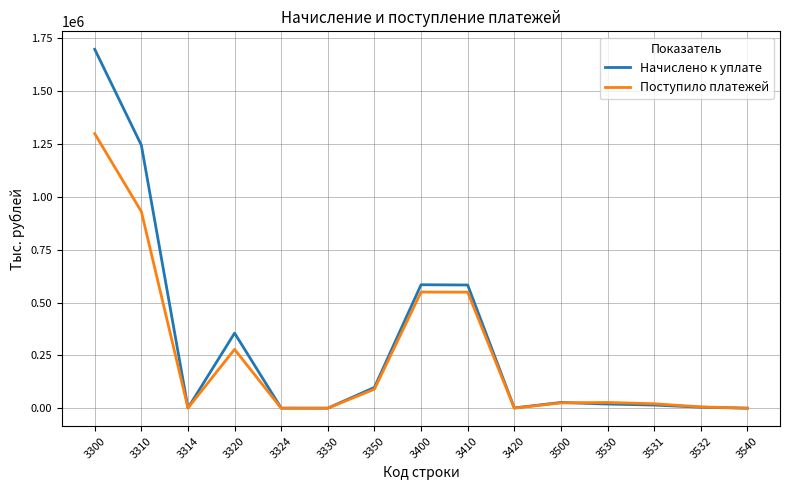

What is the sum of the Начислено к уплате values at 3310 and 3532?

1249144